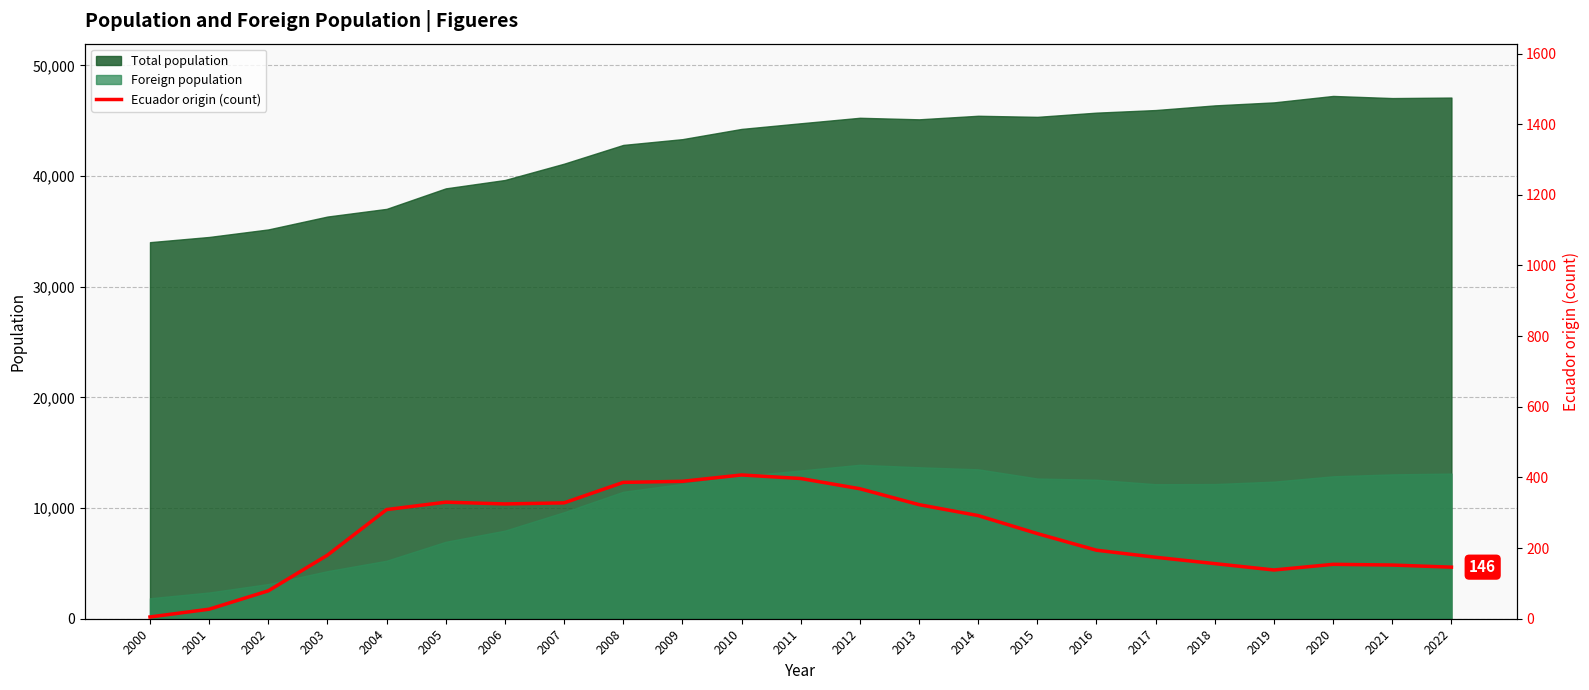

Reading left to right, what are all the values shown in this chart?

2000=5	2001=27	2002=79	2003=180	2004=309	2005=330	2006=325	2007=328	2008=386	2009=389	2010=407	2011=397	2012=368	2013=323	2014=292	2015=241	2016=194	2017=174	2018=156	2019=138	2020=154	2021=152	2022=146